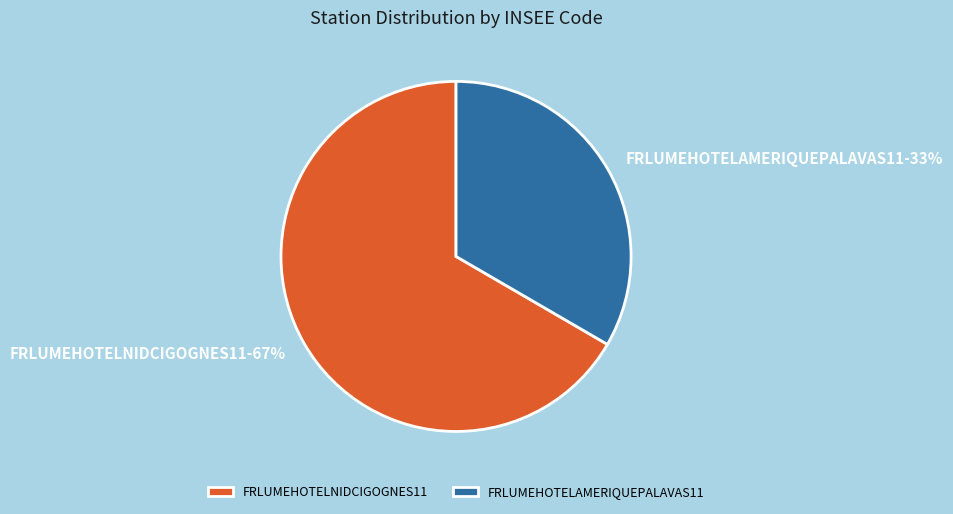

Do FRLUMEHOTELNIDCIGOGNES11 and FRLUMEHOTELAMERIQUEPALAVAS11 together represent more than half of the pie?

Yes